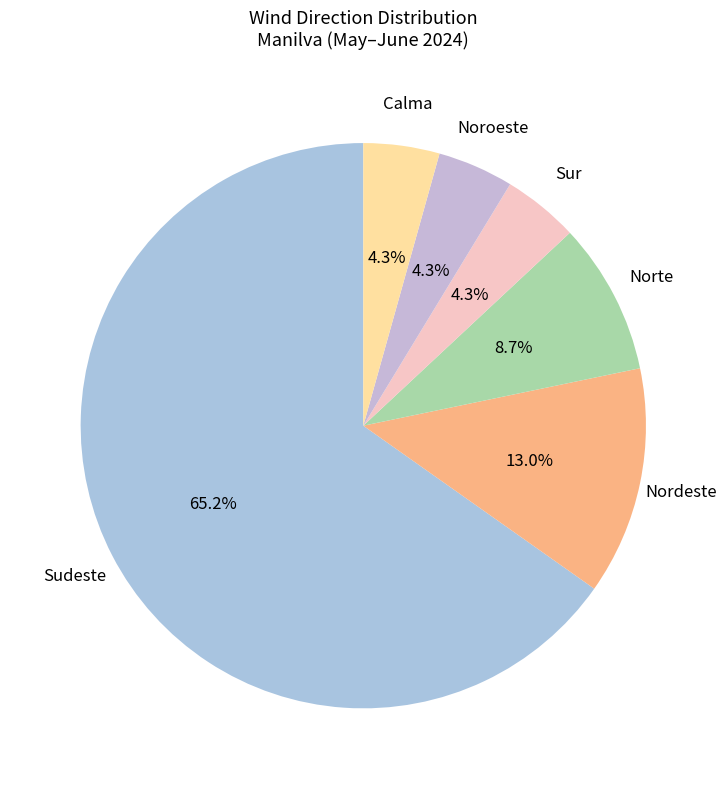

Is there a majority slice in this chart?

Yes